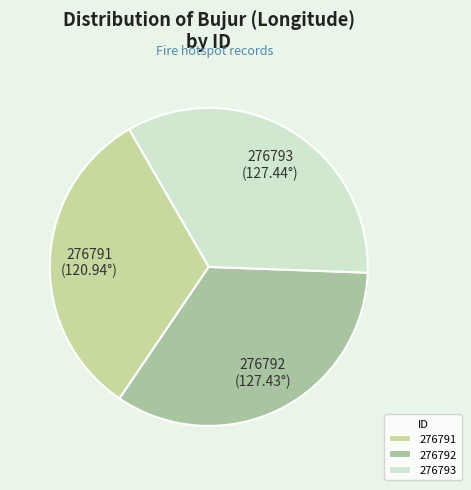

Which slice is the smallest?

276791